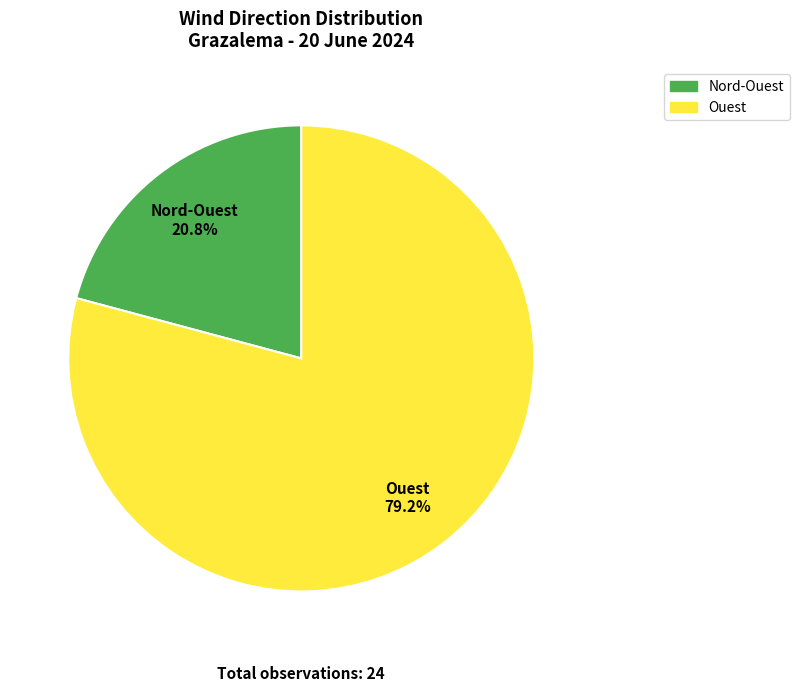

Which slice is the largest?

Ouest